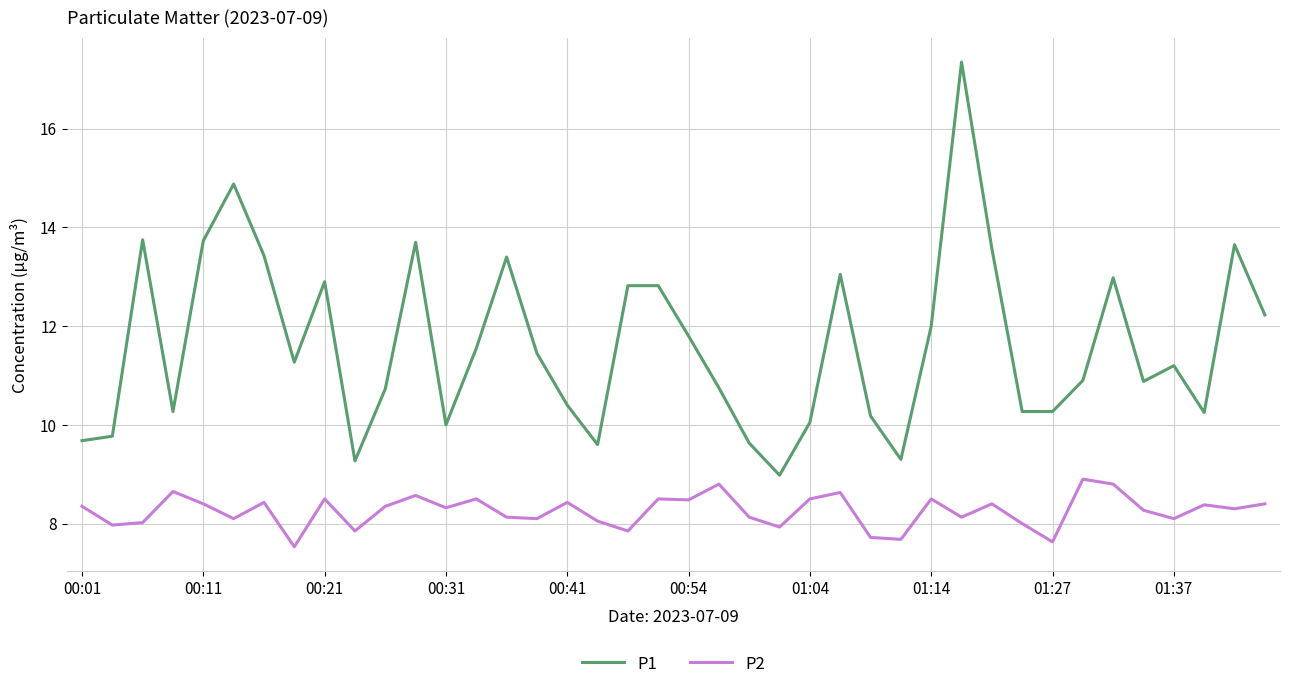

How many distinct data groups are displayed?

2